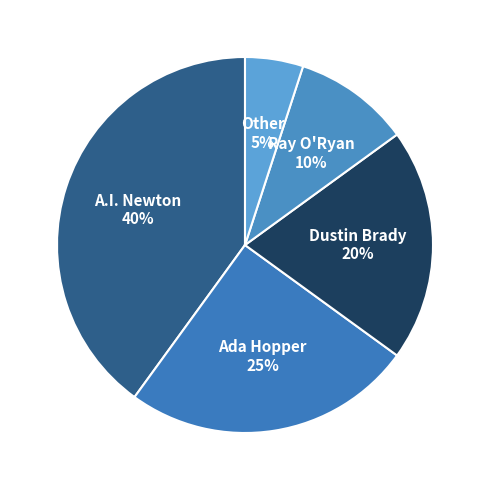

Does Dustin Brady represent more than half of the total?

No